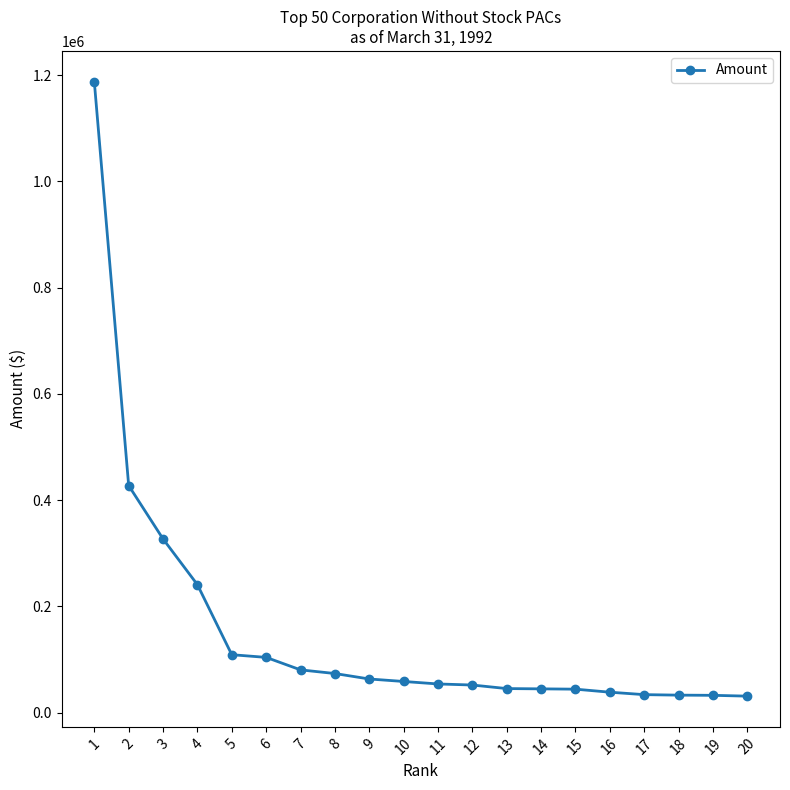

What is the change in value from 4 to 17?

-206970